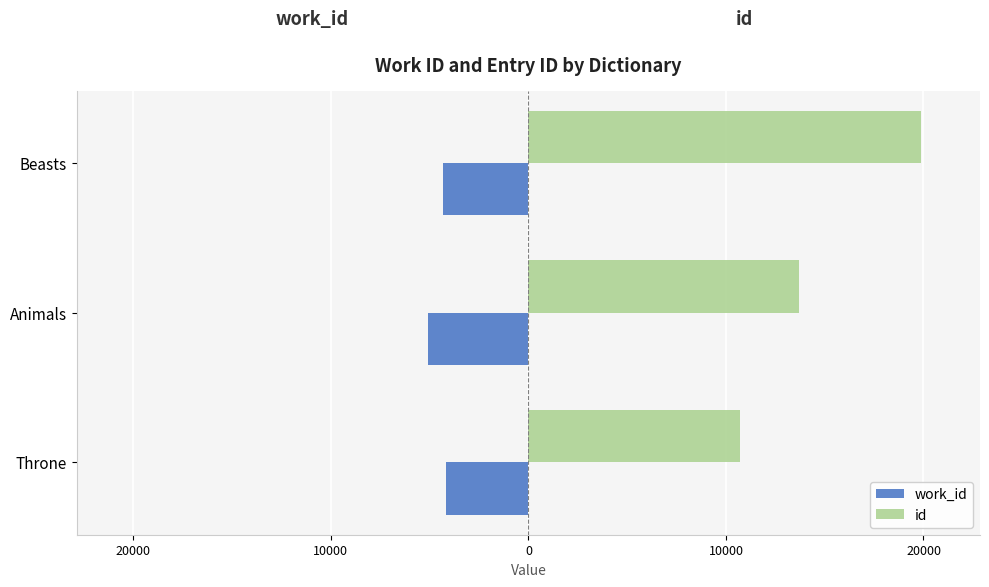

What are all the series names shown in the legend?

work_id, id